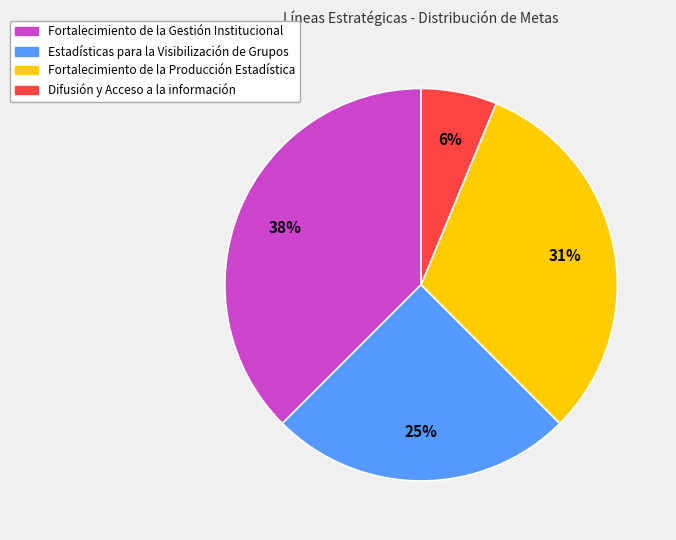

To the nearest percent, what portion does Difusión y Acceso a la información represent?

6%